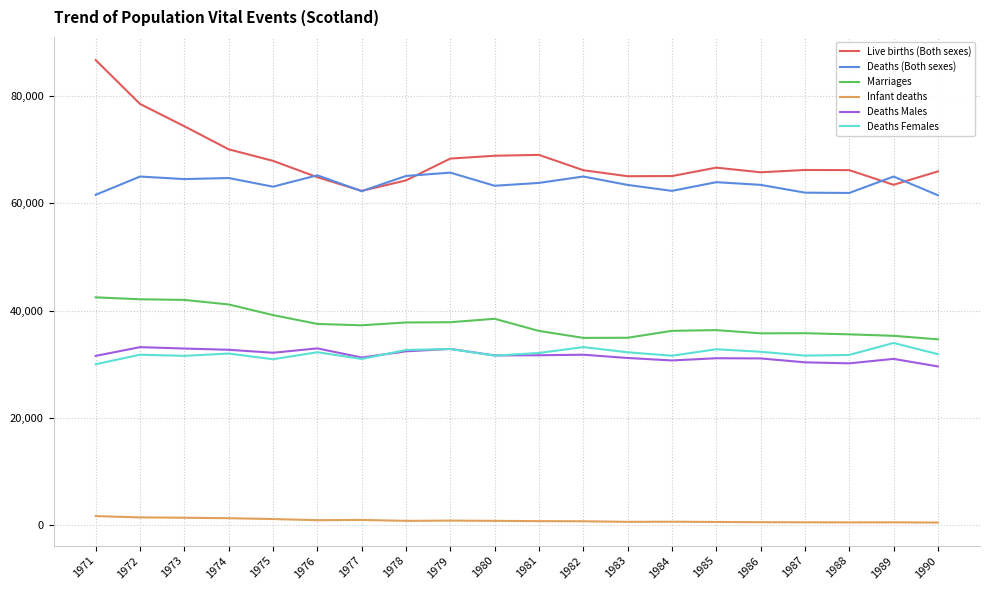

Count the number of data series in this chart.

6